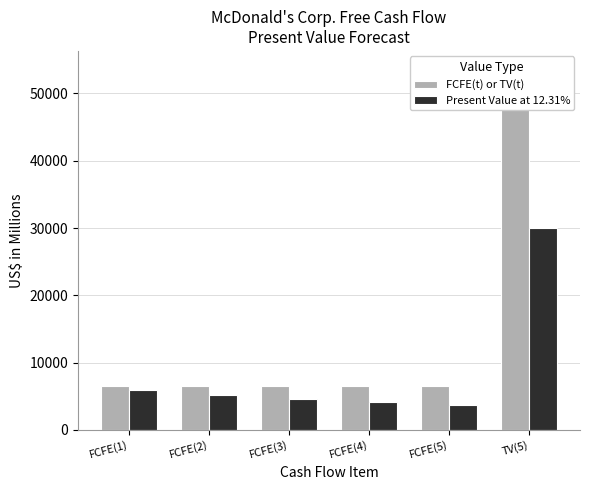

What is the difference between the Present Value at 12.31% values at FCFE(1) and FCFE(4)?

1729